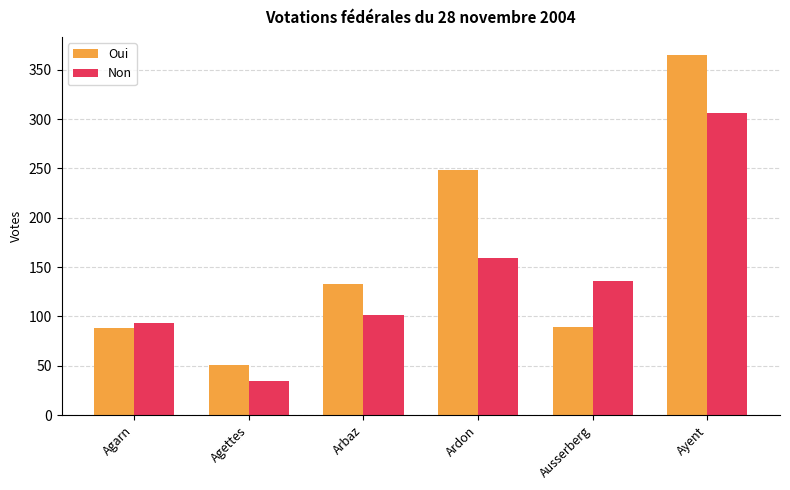

How many series are shown in this chart?

2